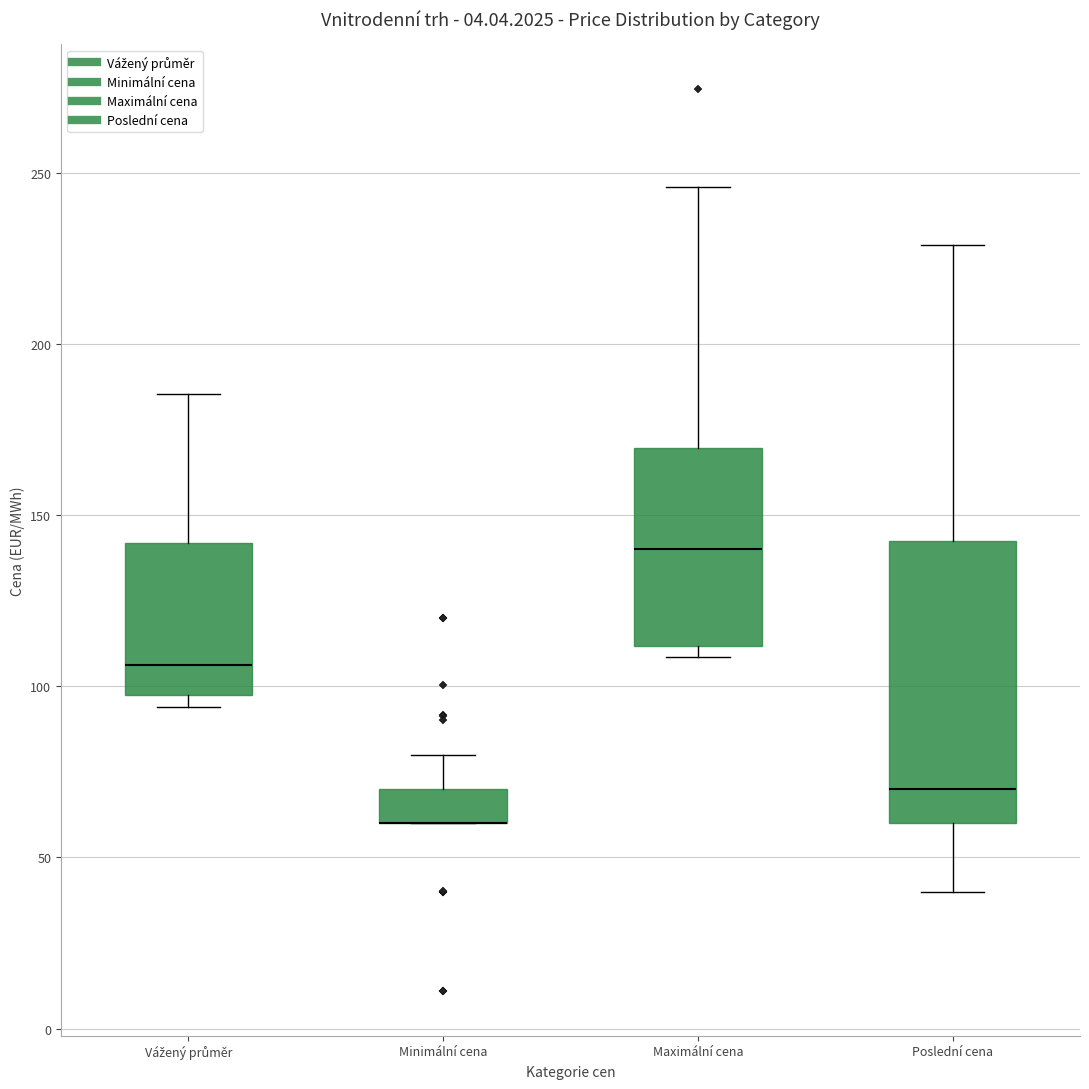

Reading left to right, read every box against the y-axis: the position of its median line, the range the box covers, and the ends of its whiskers. The values are not printed on the chart, so give them approximately, as read against the axis.

Vážený průměr: median 105, box 95 to 140, whiskers 95 (just below the box's lower edge) to 185
Minimální cena: median 60 (drawn on the box's lower edge), box 60 to 70, whiskers 60 to 80
Maximální cena: median 140, box 110 to 170, whiskers 110 (just below the box's lower edge) to 245
Poslední cena: median 70, box 60 to 140, whiskers 40 to 230